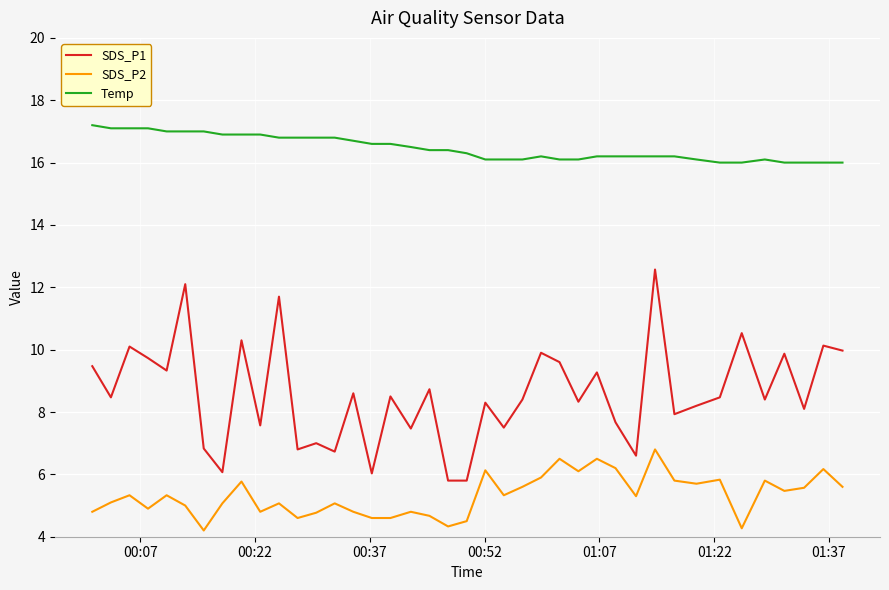

What is the average value of the SDS_P1 series?

8.6